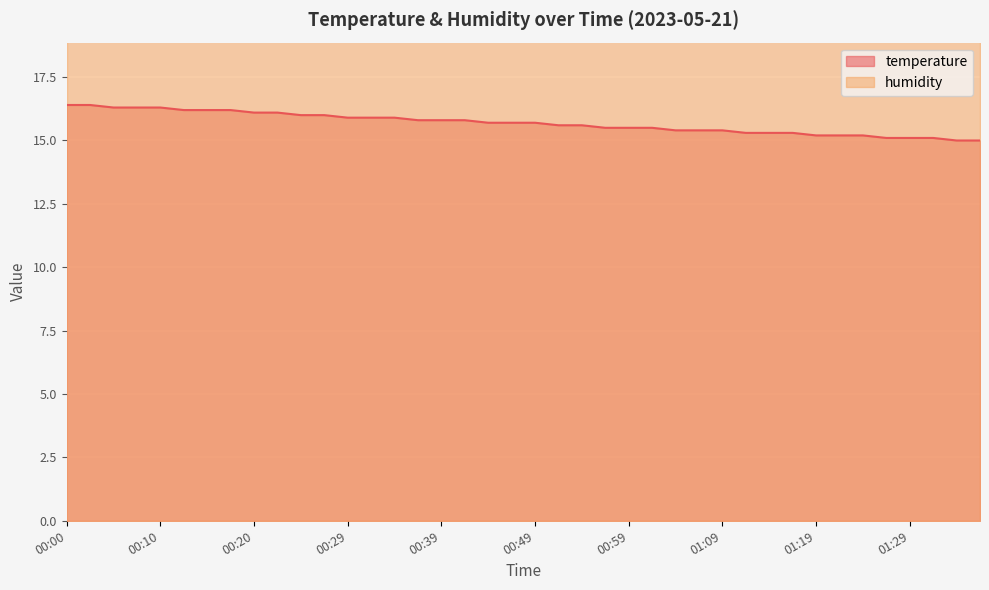

What is the value of the 25th point from the left?

15.5